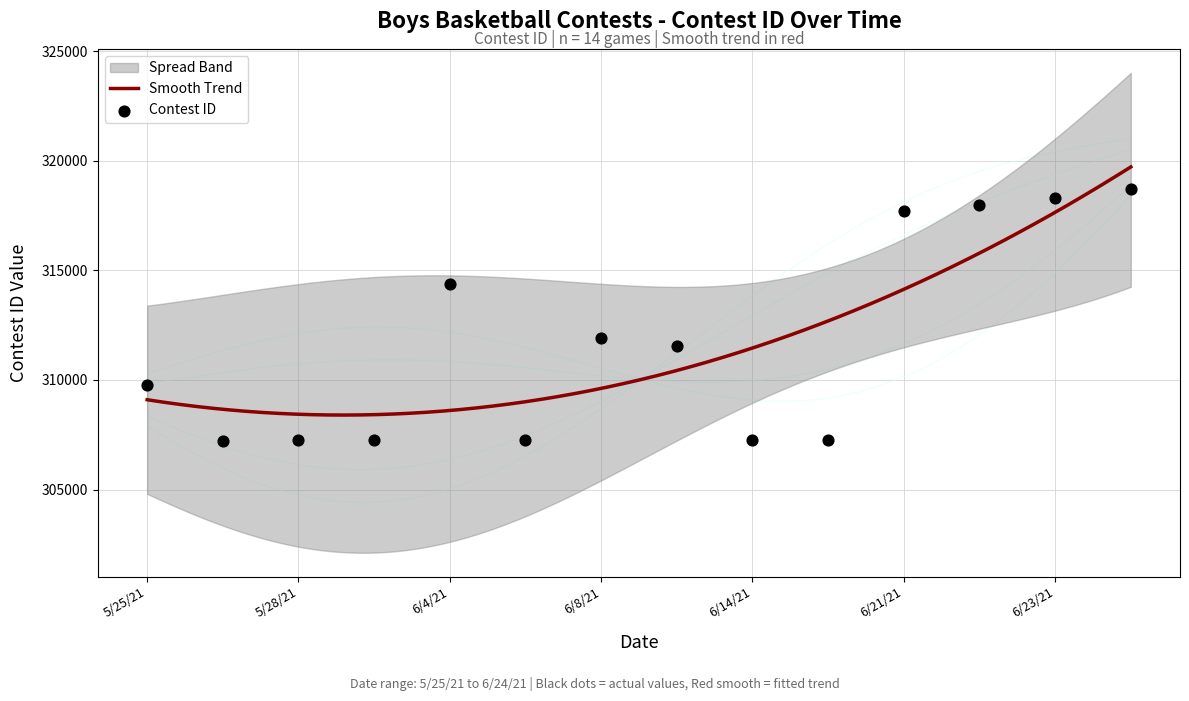

What is the change in value from 6/21/21 to 6/22/21?

+285